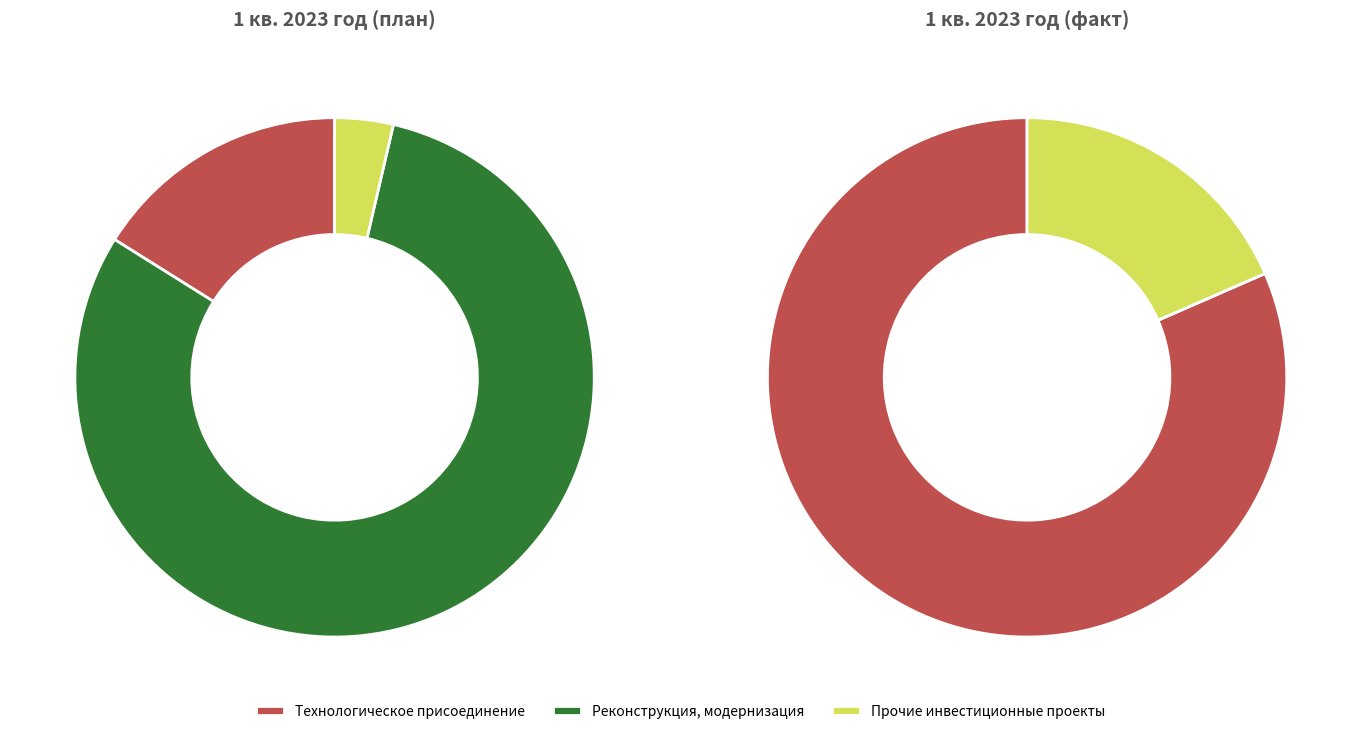

Which category has the smallest portion of the pie?

Прочие инвестиционные проекты